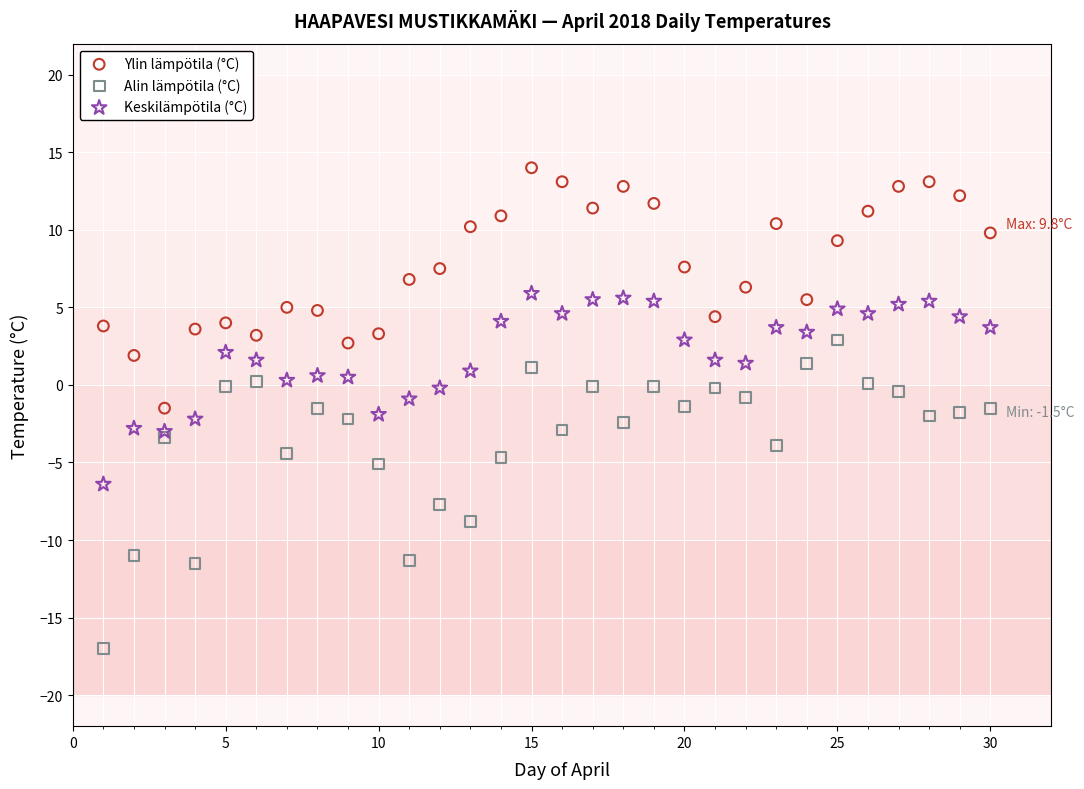

Which series has the largest Y range (max minus min)?

Alin lämpötila (°C)